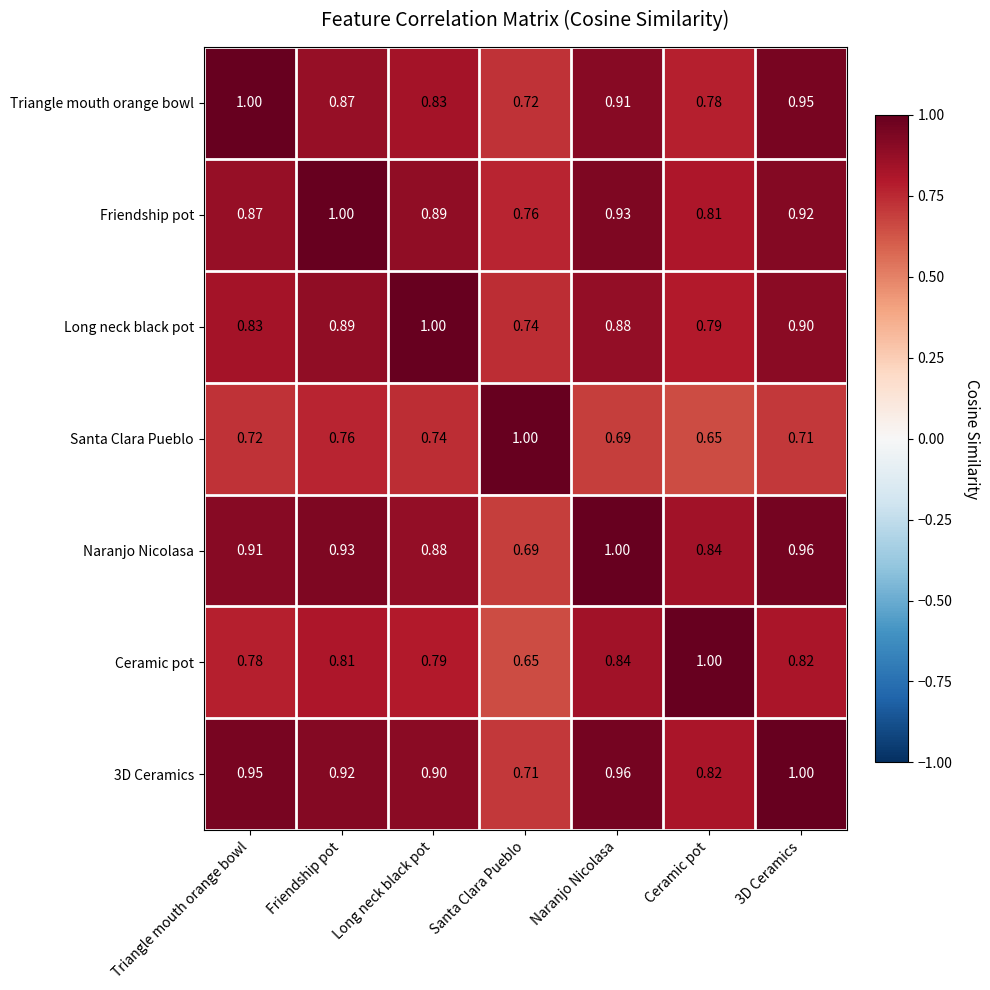

Where is Naranjo Nicolasa nearest to the value 0?

Santa Clara Pueblo